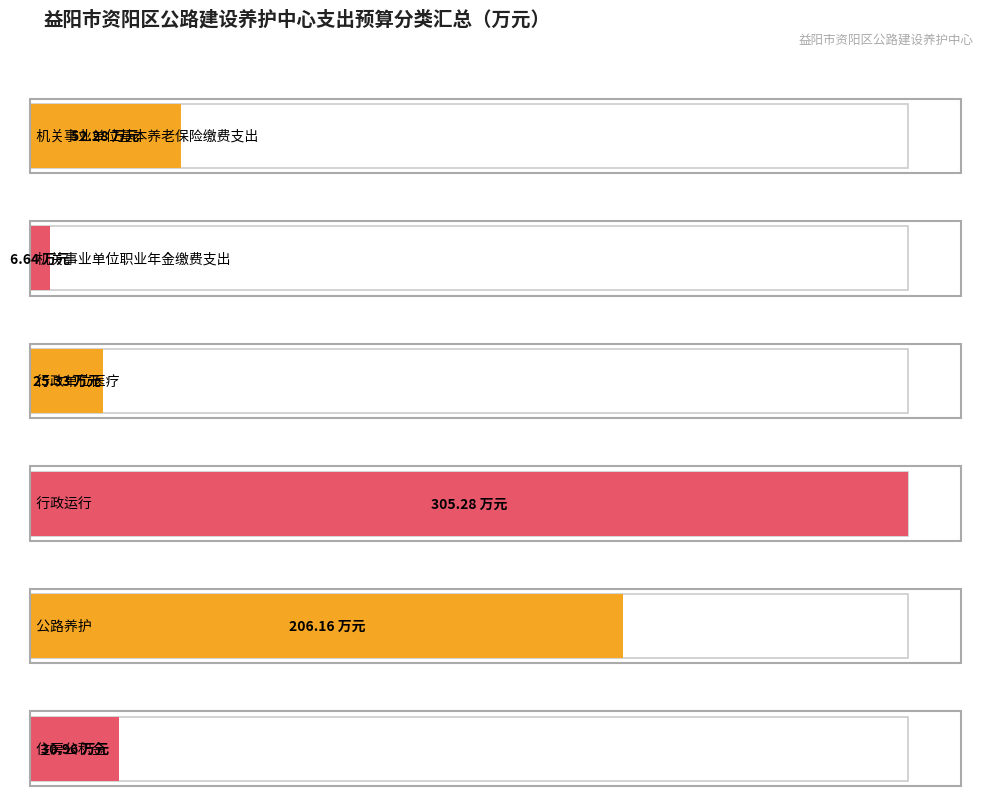

What is the sum of the values at 机关事业单位职业年金缴费支出 and 行政运行?

311.9